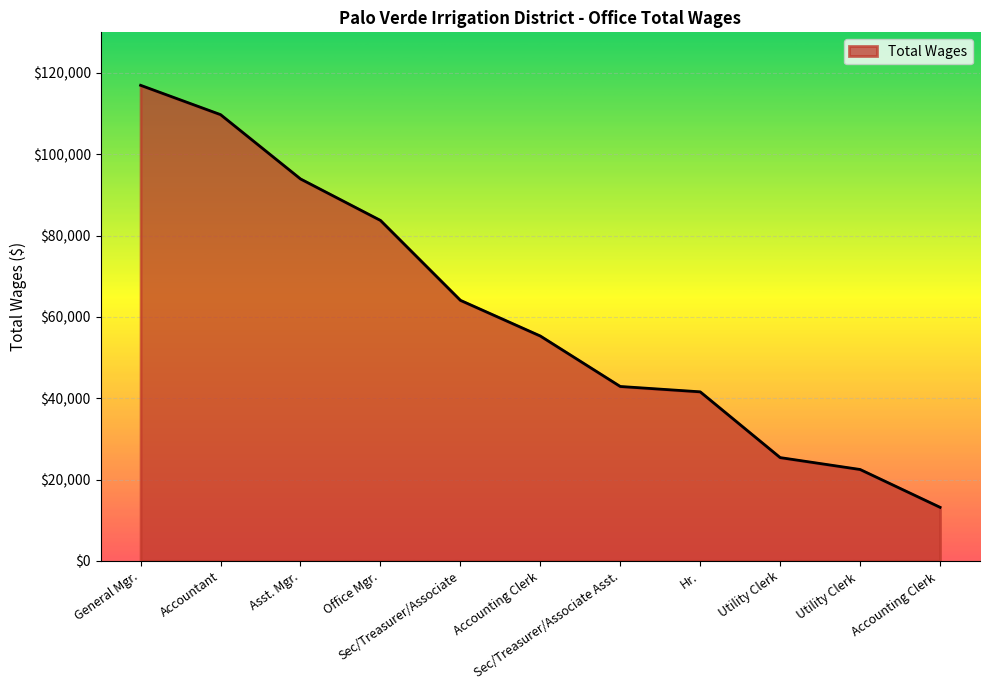

List the labels in order of value, largest first.

General Mgr., Accountant, Asst. Mgr., Office Mgr., Sec/Treasurer/Associate, Accounting Clerk, Sec/Treasurer/Associate Asst., Hr., Utility Clerk, Utility Clerk , Accounting Clerk 